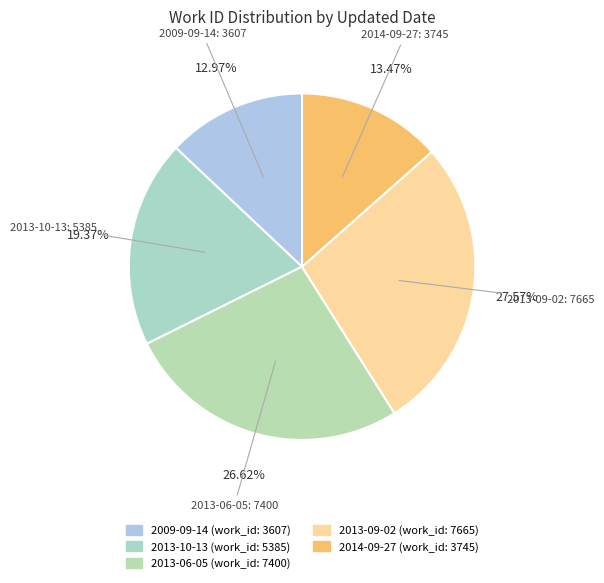

Is 2014-09-27 the majority of the pie?

No